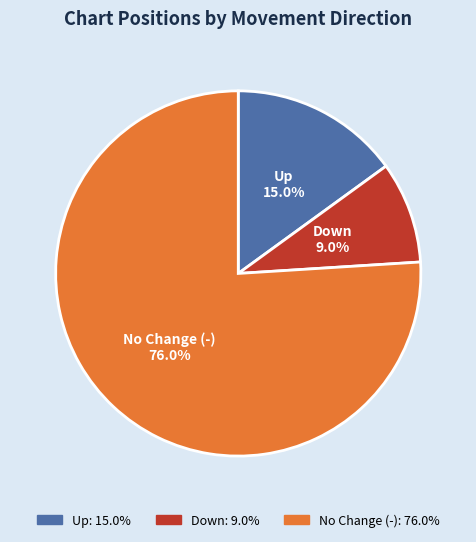

Do No Change (-) and Down together represent more than half of the pie?

Yes